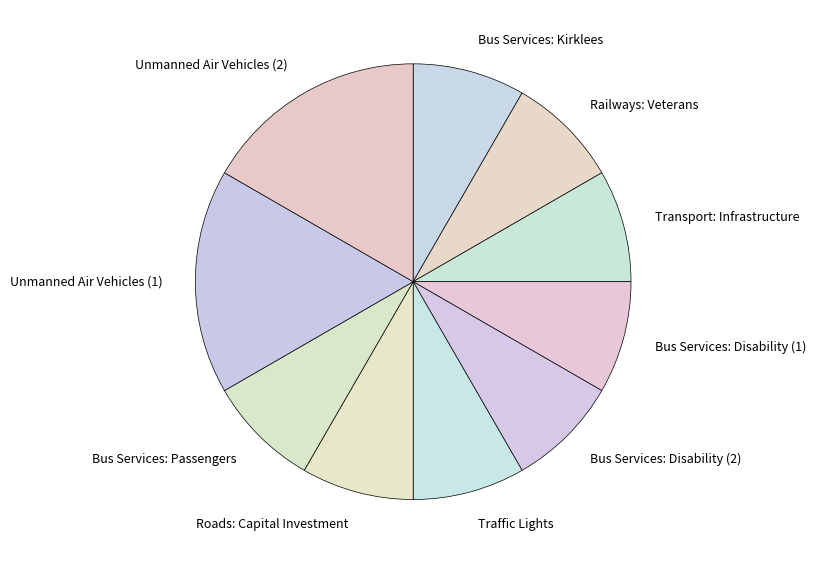

How many slices are in this pie chart?

10